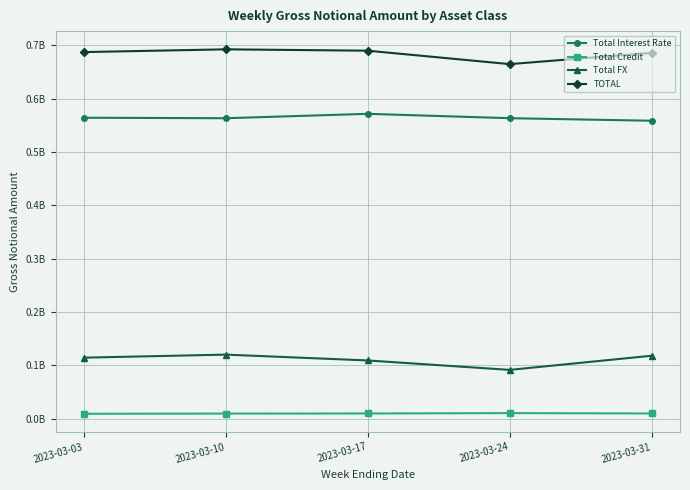

True or false: Total FX and TOTAL intersect in this chart.

False